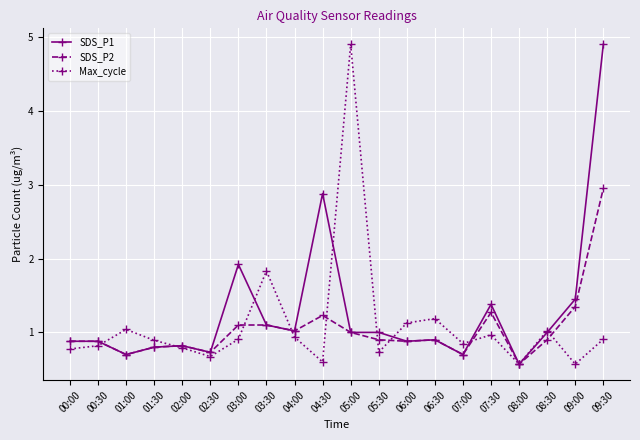

What are all the series names shown in the legend?

SDS_P1, SDS_P2, Max_cycle